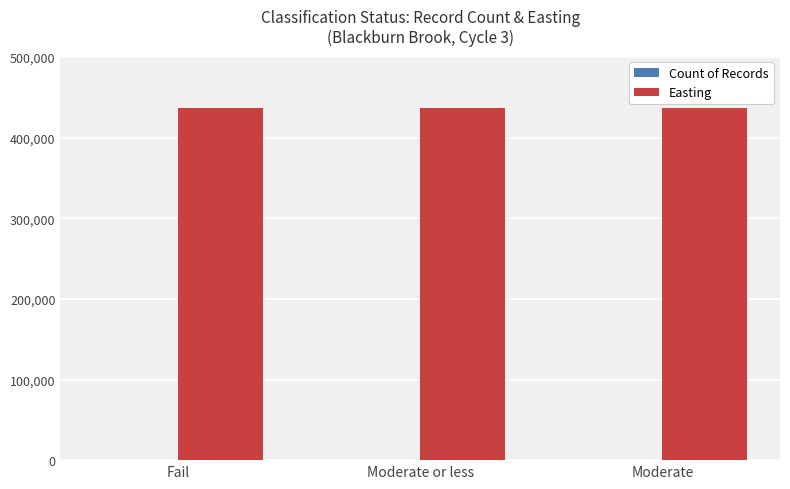

The value of Easting at Fail is 436150. True or false?

True